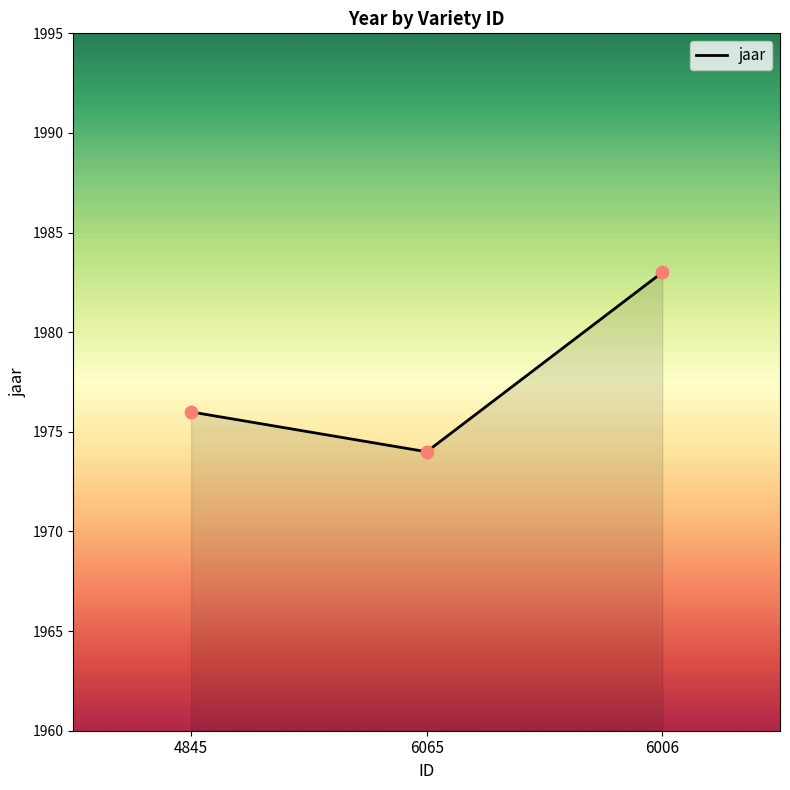

What is the change in value from 4845 to 6065?

-2